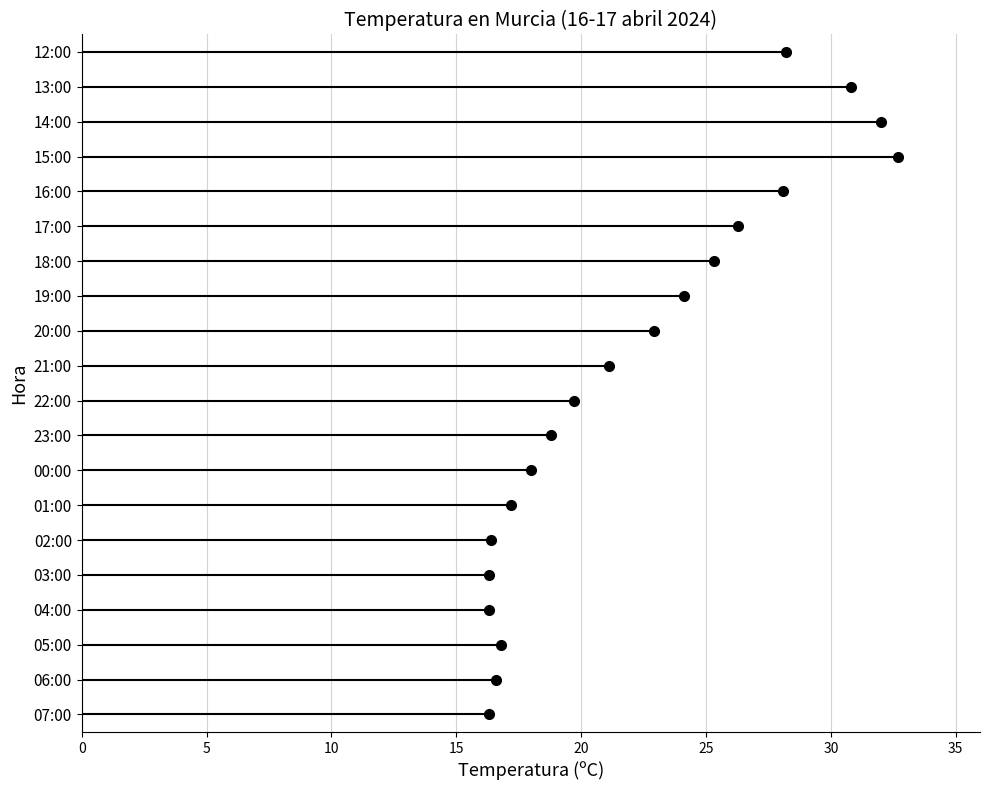

Reading left to right, transcribe all the data shown in this chart.

07:00=16.3	06:00=16.6	05:00=16.8	04:00=16.3	03:00=16.3	02:00=16.4	01:00=17.2	00:00=18.0	23:00=18.8	22:00=19.7	21:00=21.1	20:00=22.9	19:00=24.1	18:00=25.3	17:00=26.3	16:00=28.1	15:00=32.7	14:00=32.0	13:00=30.8	12:00=28.2